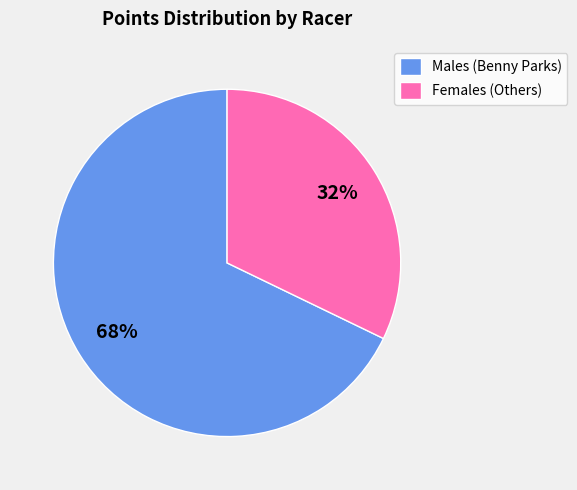

What is the ratio of the value at Males (Benny Parks) to the value at Females (Others)?

2.1